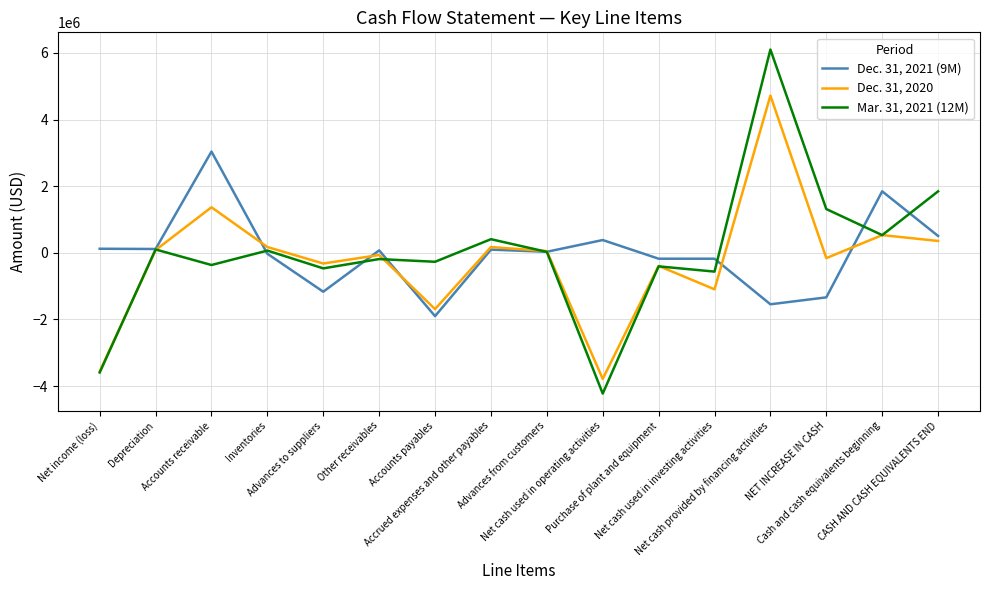

How many distinct data groups are displayed?

3